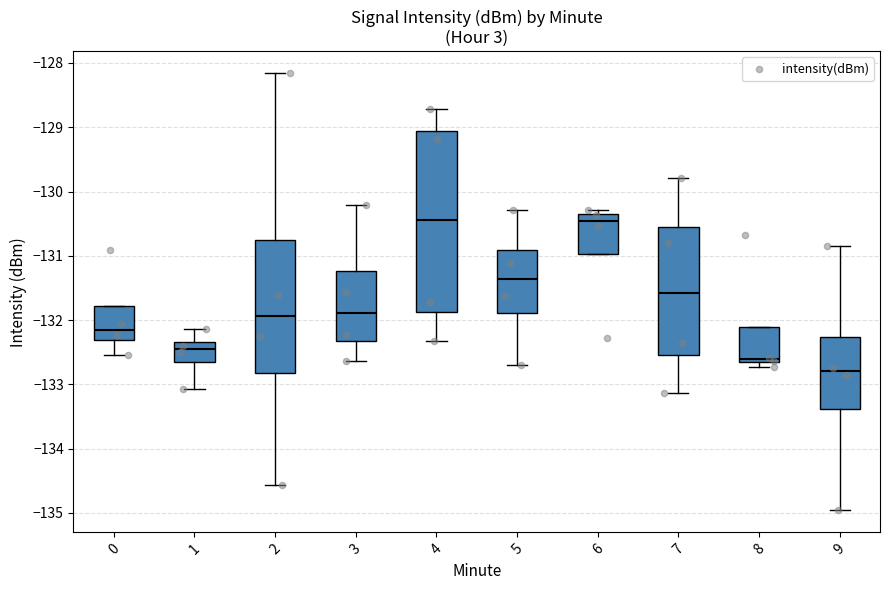

Comparing the boxes themselves (not the whiskers), which one is the tallest?

4